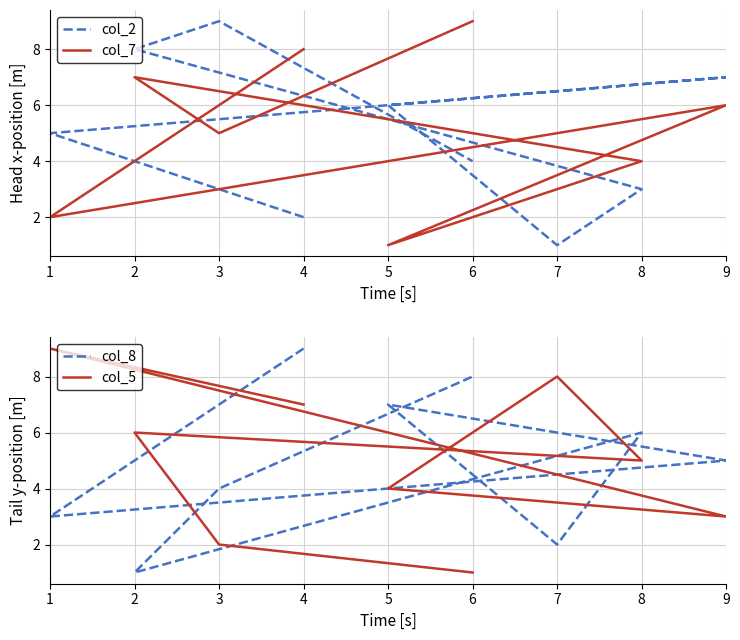

What is the sum of all col_5 values?

45